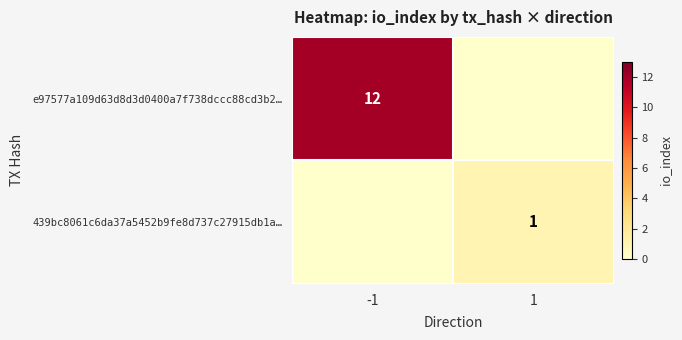

The 439bc8061c6da37a5452b9fe8d737c27915db1a… series shows 1 at 1. True or false?

True